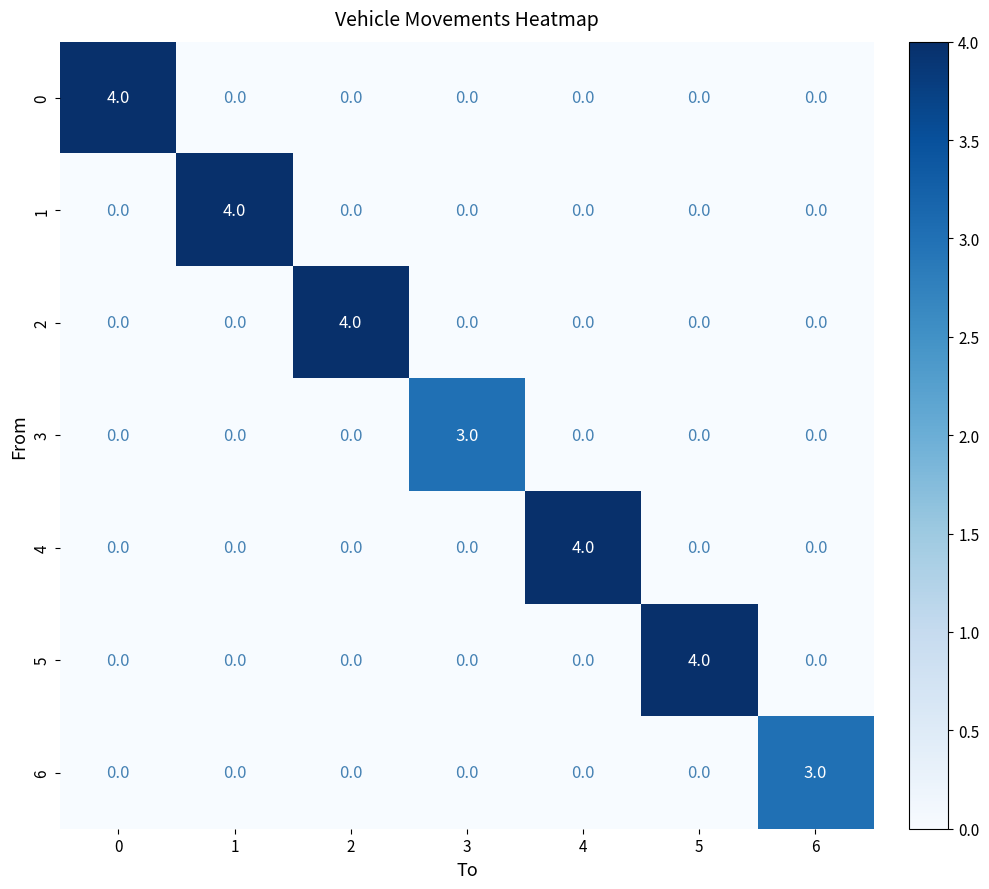

At how many categories does at least one series exceed 0?

7